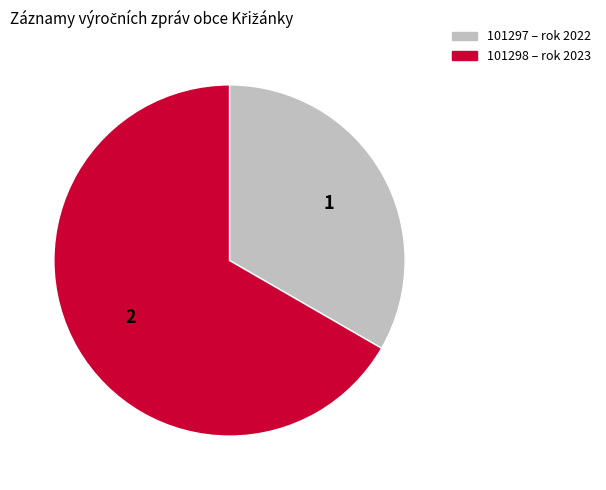

Rank the categories by value from lowest to highest.

101297 – rok 2022, 101298 – rok 2023